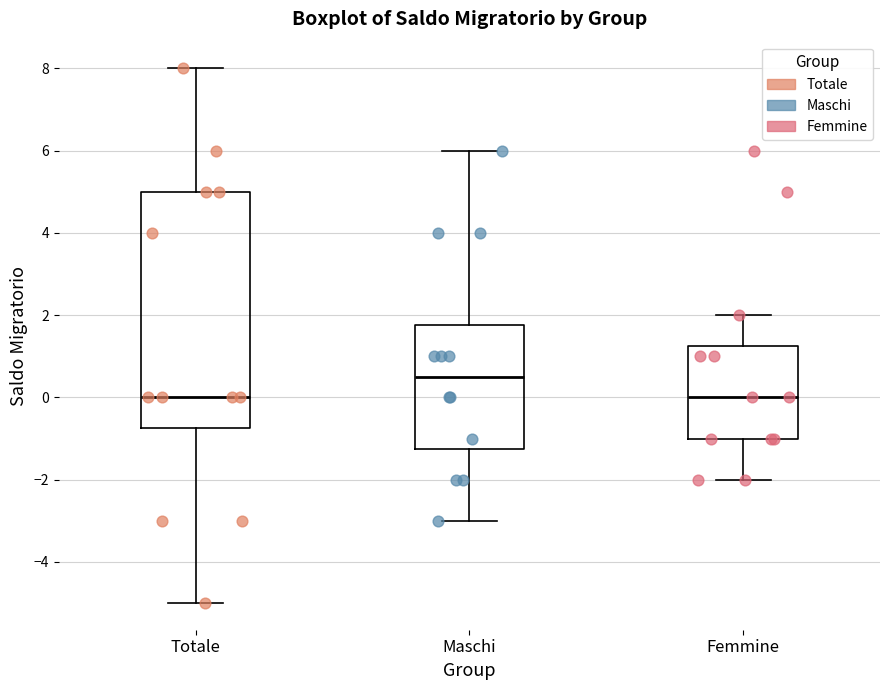

Reading left to right, read every box against the y-axis: the position of its median line, the range the box covers, and the ends of its whiskers. The values are not printed on the chart, so give them approximately, as read against the axis.

Totale: median 0.0, box -0.8 to 5.0, whiskers -5.0 to 8.0
Maschi: median 0.6, box -1.2 to 1.8, whiskers -3.0 to 6.0
Femmine: median 0.0, box -1.0 to 1.2, whiskers -2.0 to 2.0